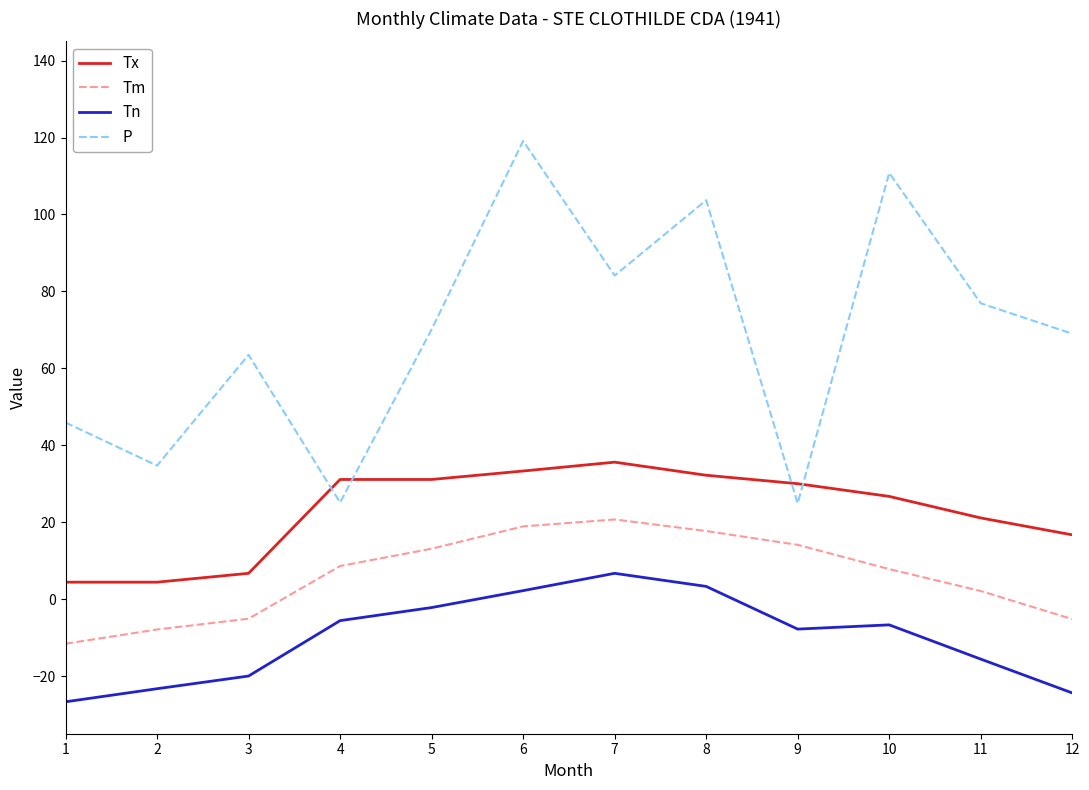

True or false: P and Tn intersect in this chart.

False